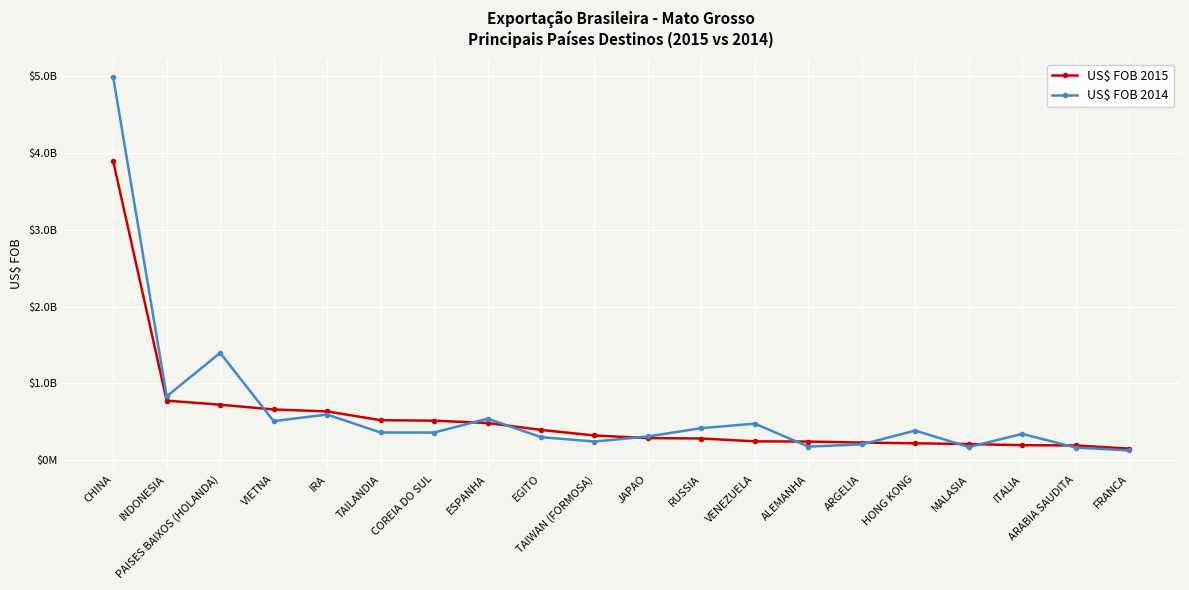

Which series ends up on top after the final intersection of US$ FOB 2015 and US$ FOB 2014?

US$ FOB 2015